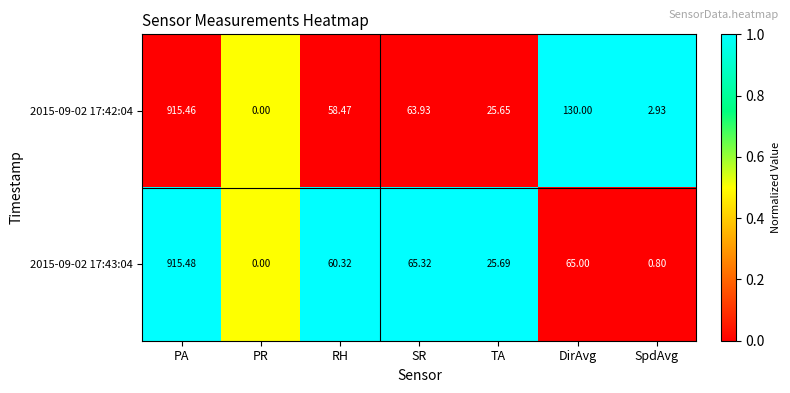

Which series has the widest spread of values?

2015-09-02 17:43:04